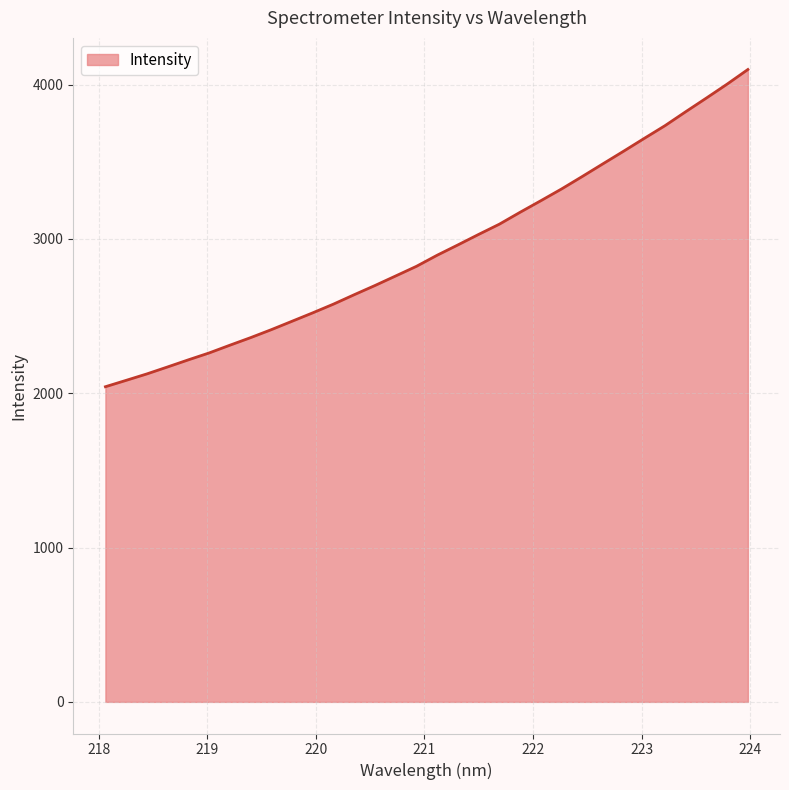

True or false: there are more than 2 points higher than both neighbors.

False